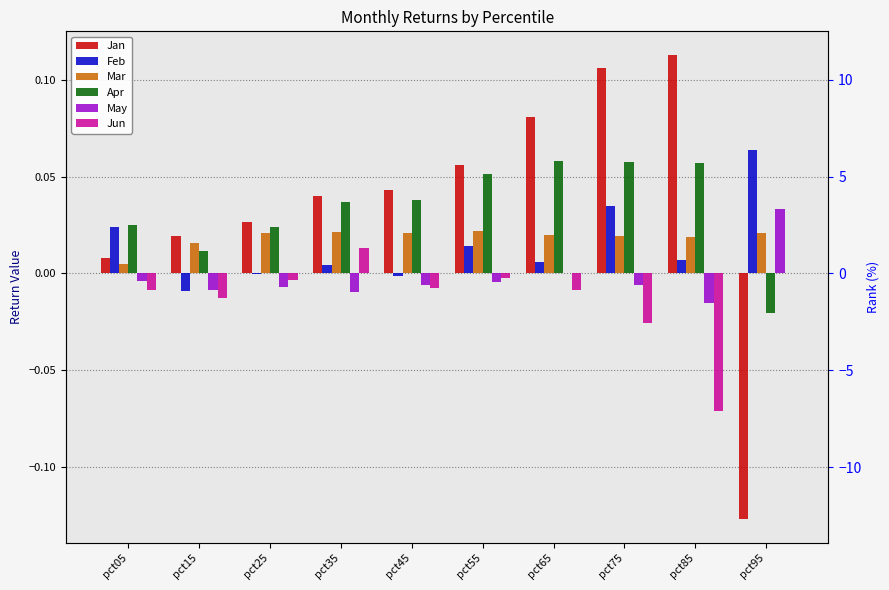

Which series has the widest spread of values?

Jan